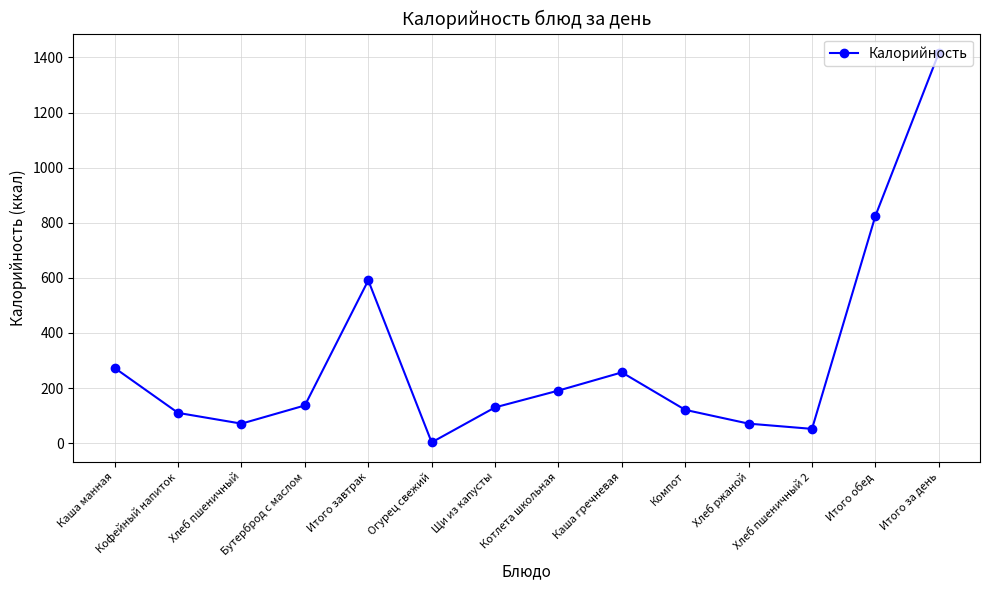

What is the label of the 12th point from the left?

Хлеб пшеничный 2